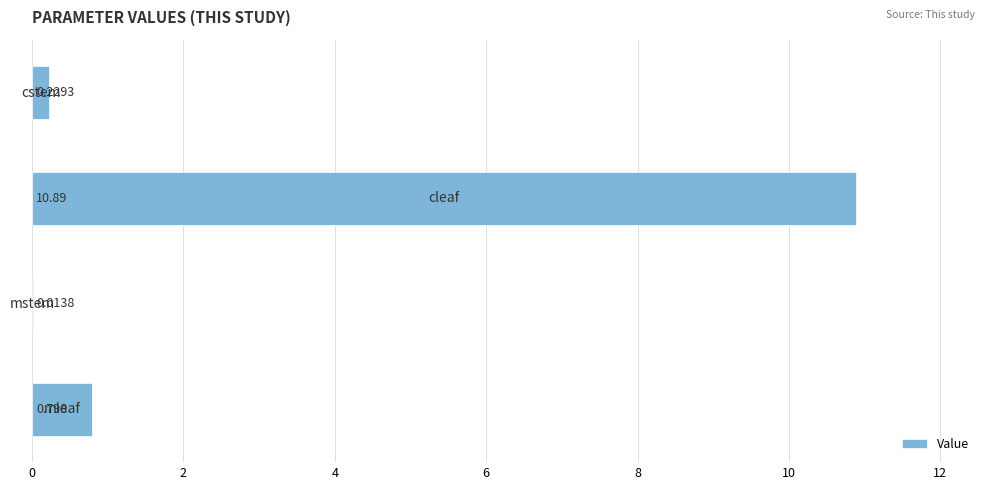

Count the number of data series in this chart.

1